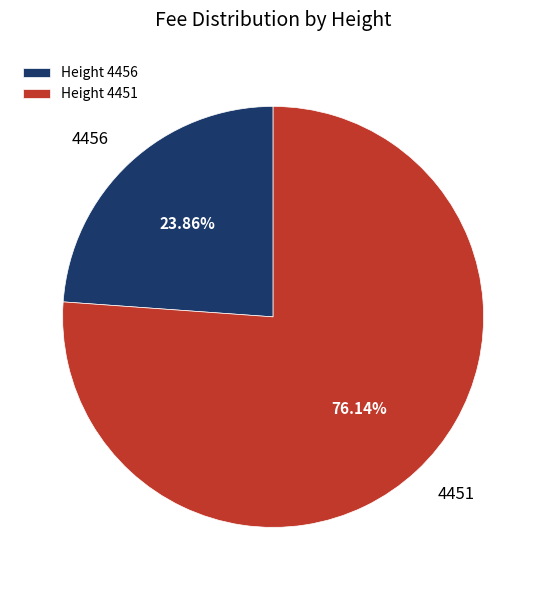

What percentage is the 4456 slice, to the nearest percent?

24%